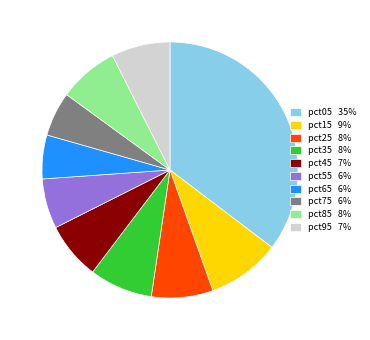

Does pct75 account for over 50% of the chart?

No